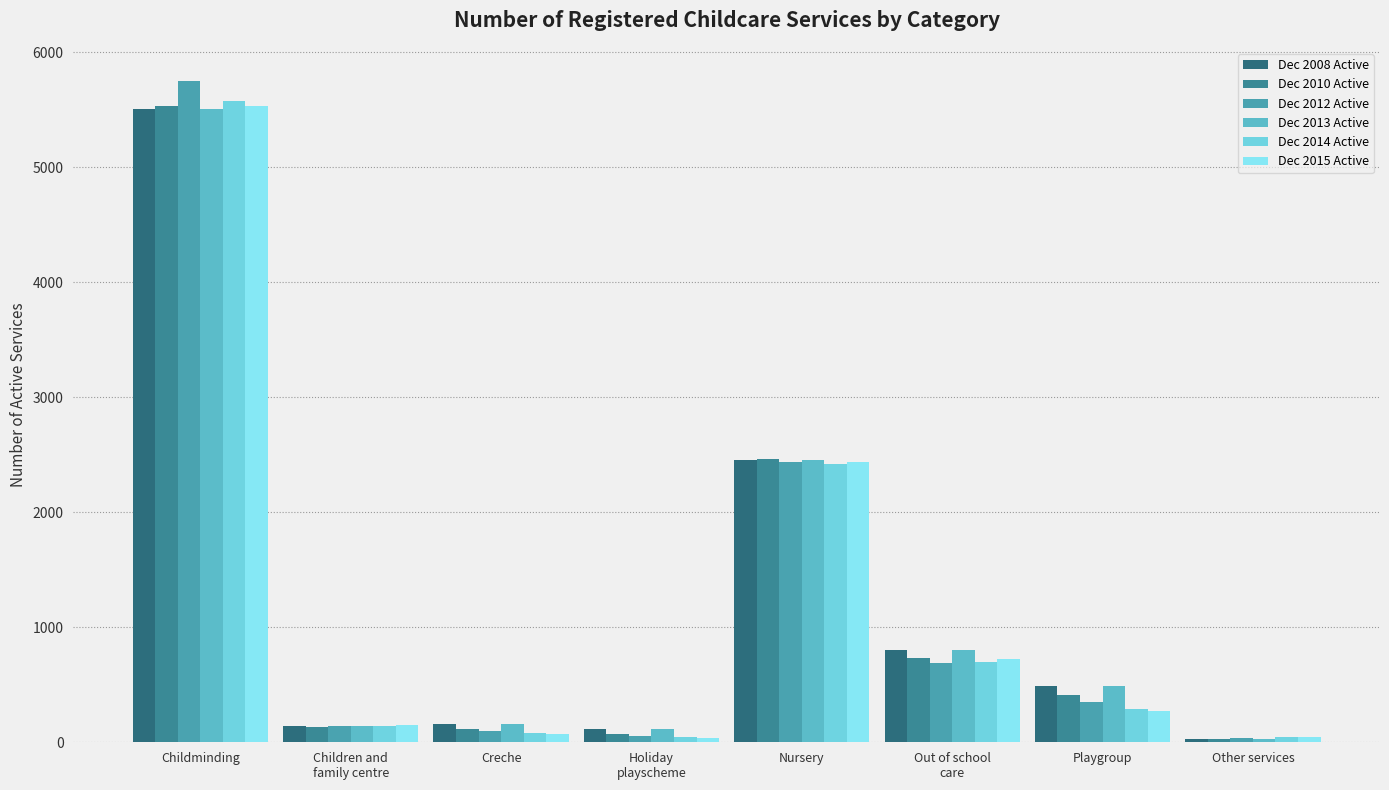

Count the number of categories in the chart.

8